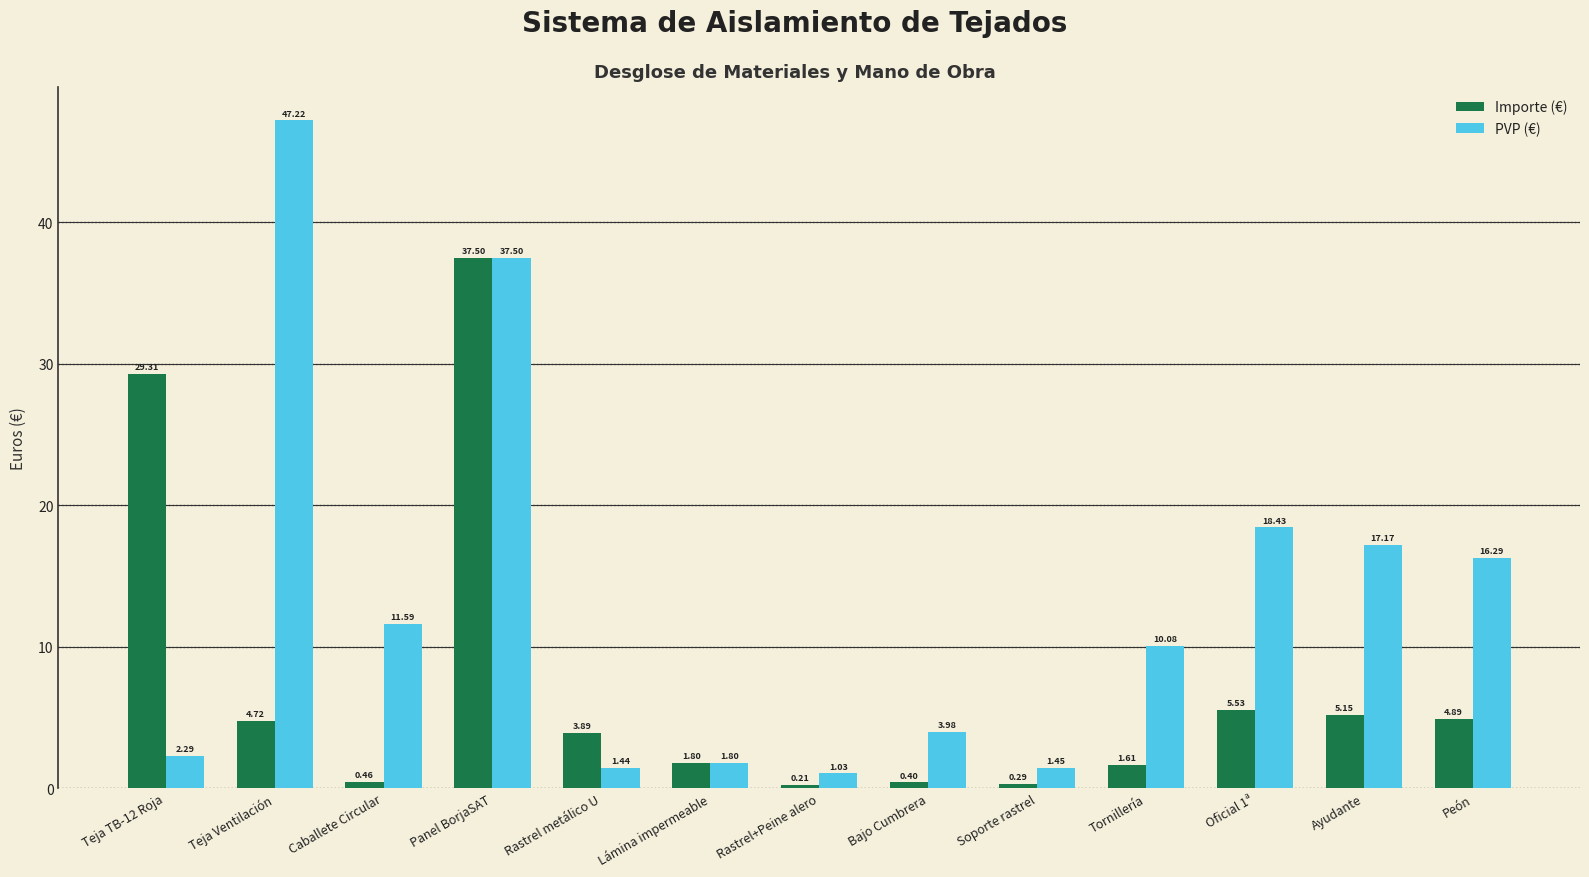

Rank the series at Tornillería from lowest to highest value.

Importe (€), PVP (€)